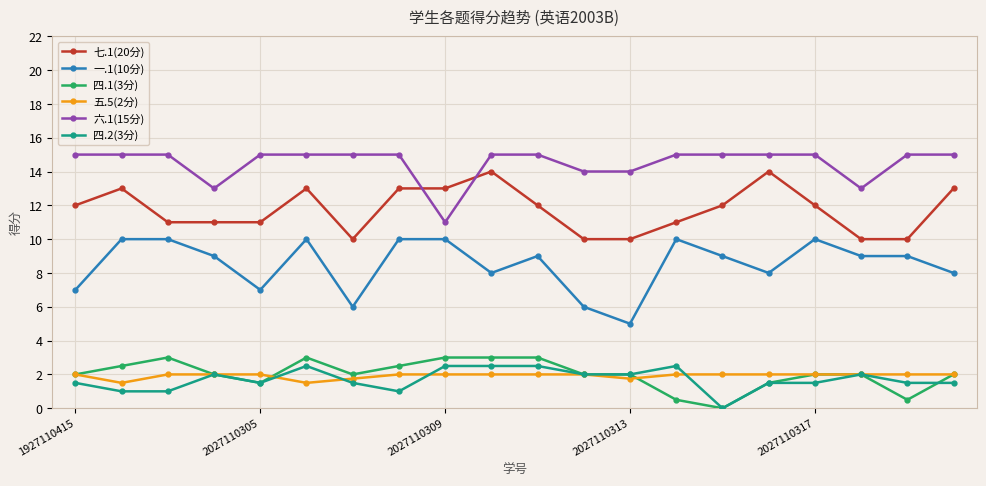

Count the number of data series in this chart.

6